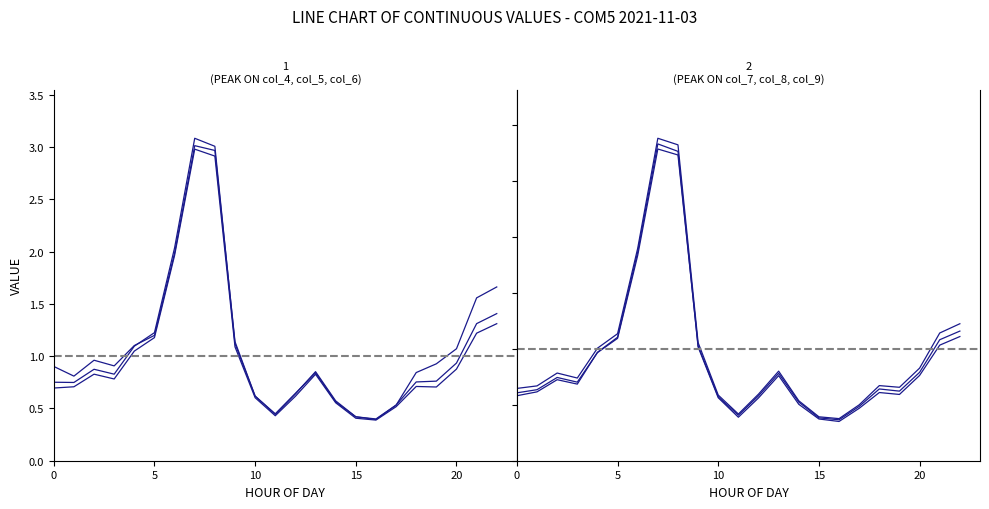

True or false: col_5 has more than 2 points higher than both neighbors.

True